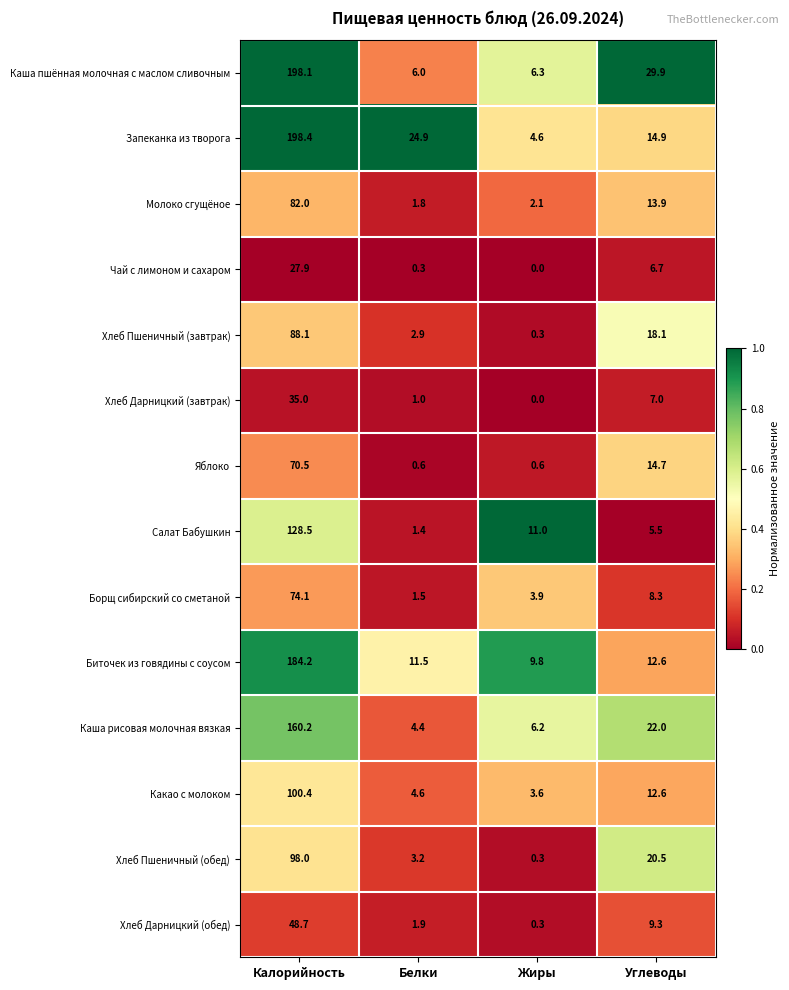

Count the number of data series in this chart.

14